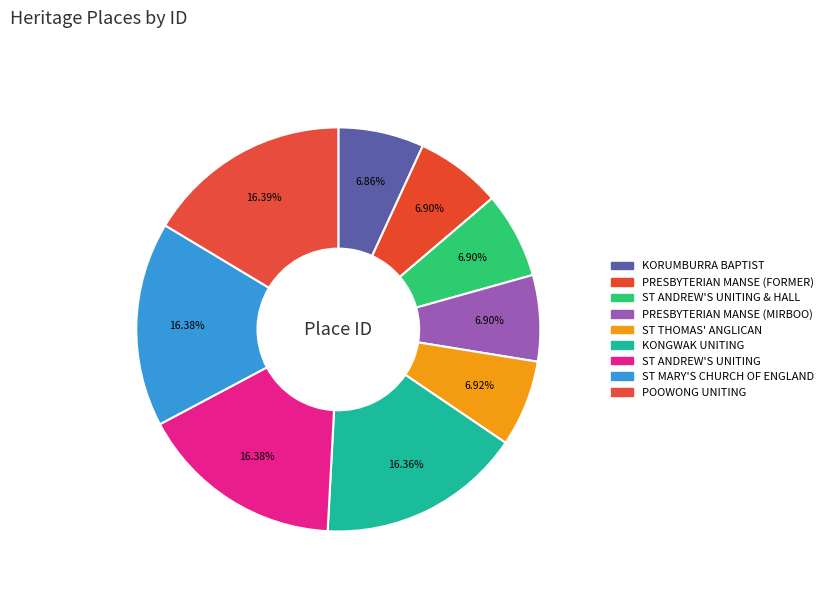

How many segments does this pie chart have?

9